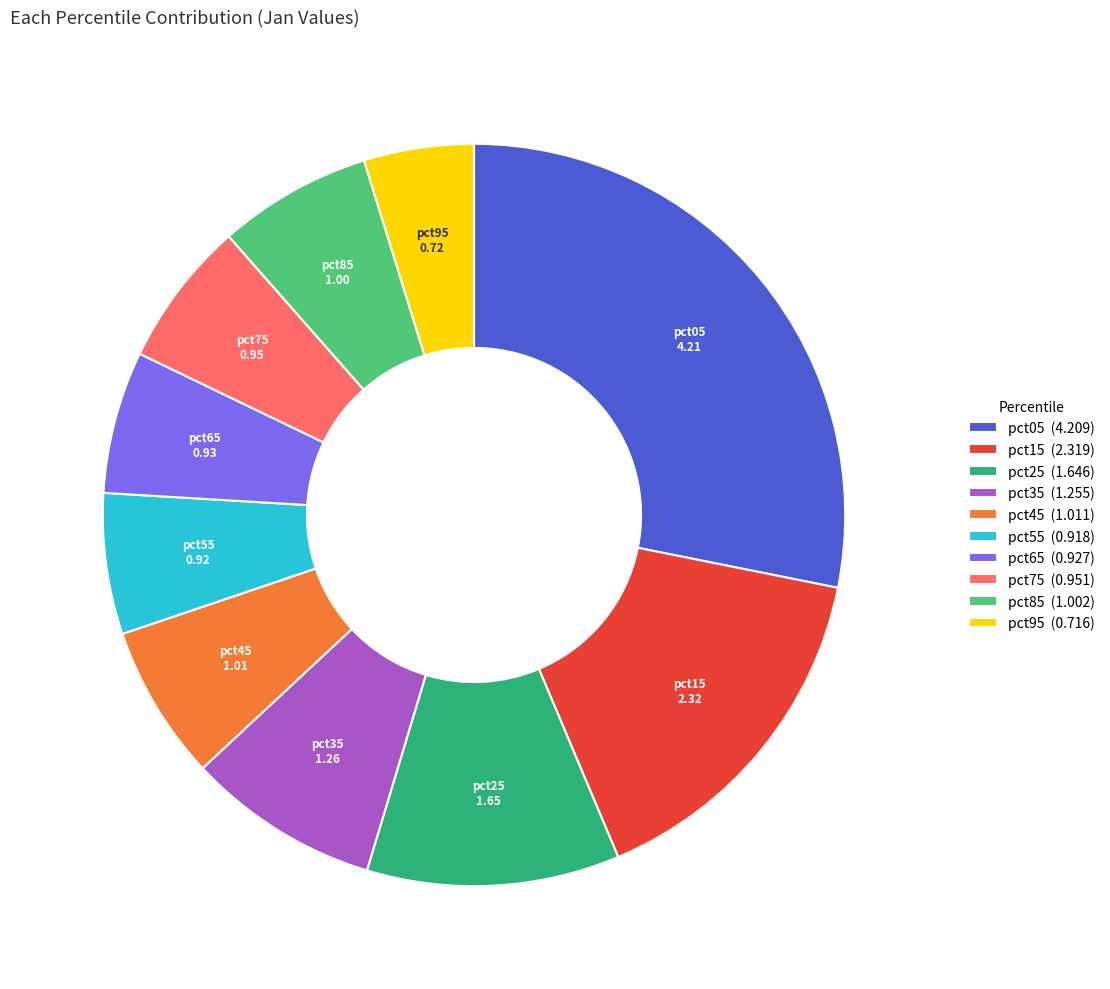

True or false: pct65 accounts for 6% of the total.

True